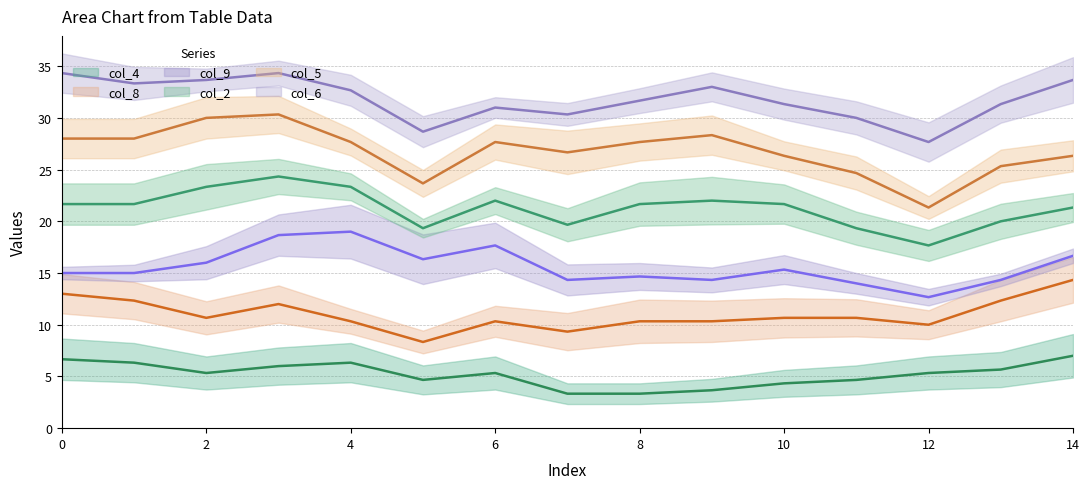

Which series has the largest range (max minus min)?

col_5_line